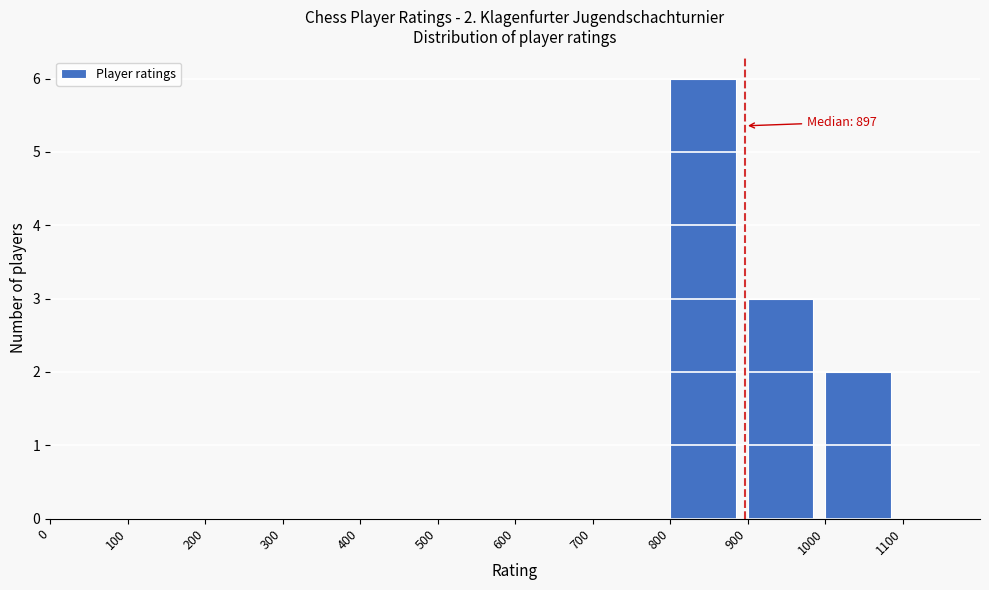

Which range on the x-axis has the tallest bar?

800 to 900